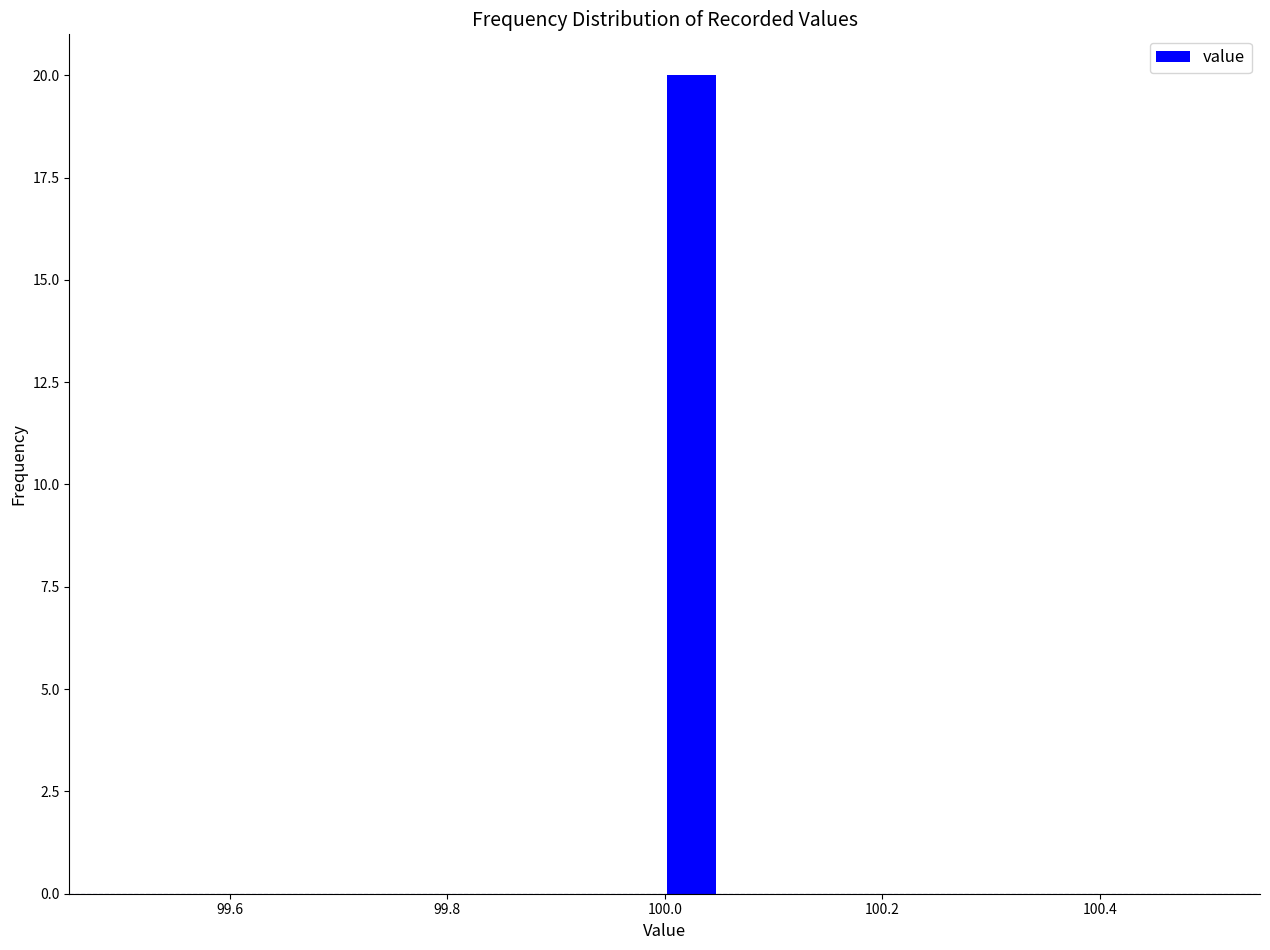

Read against the x-axis, roughly where is the centre of the tallest bar?

100.02